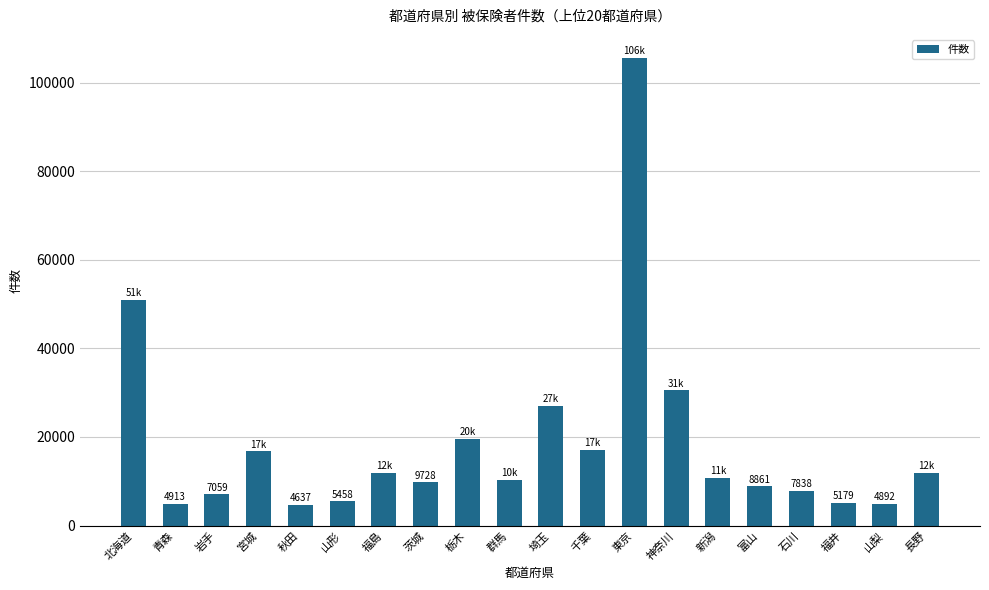

What is the label of the 16th bar from the right?

秋田